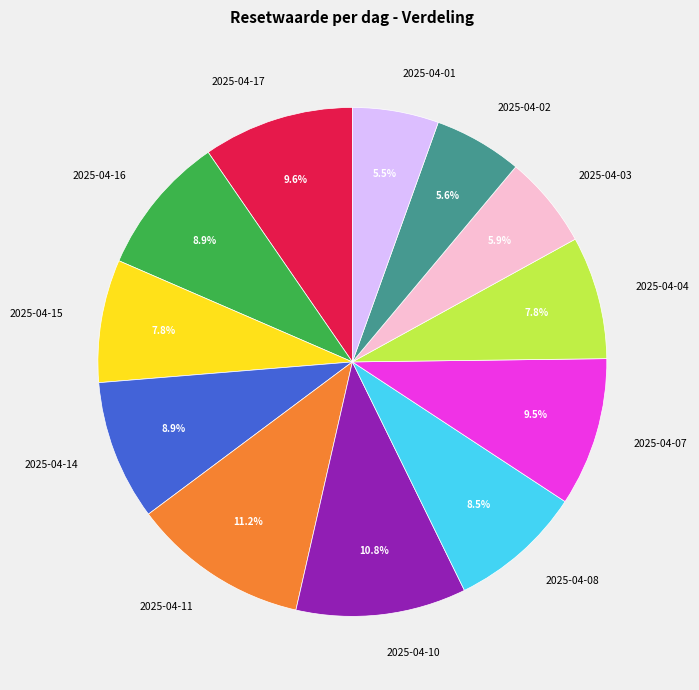

What percentage is NOT represented by 2025-04-16?

91.1%